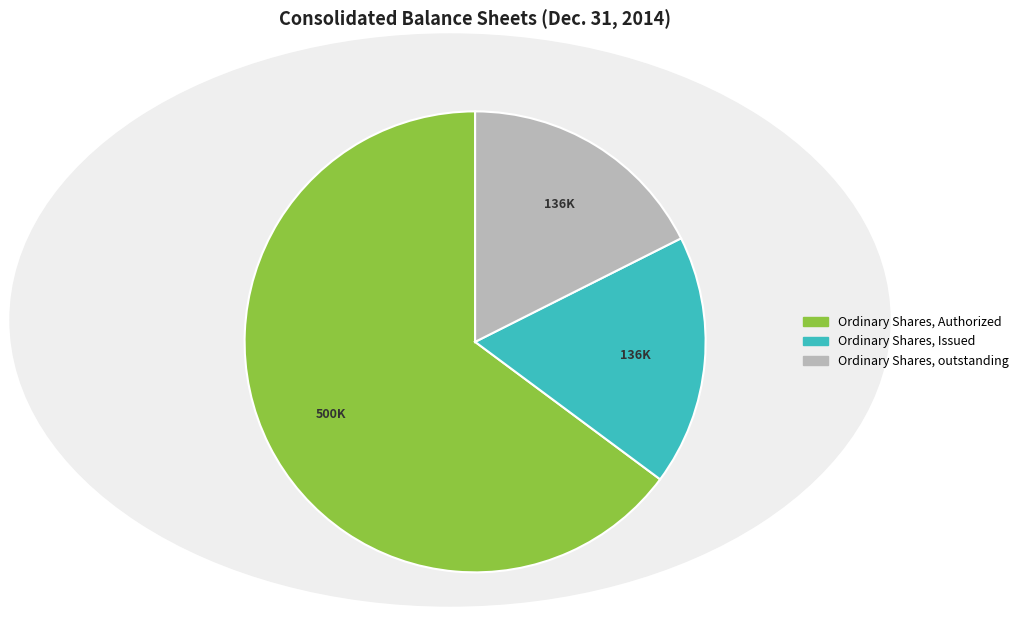

Between Ordinary Shares, Authorized and Ordinary Shares, Issued, which is larger?

Ordinary Shares, Authorized